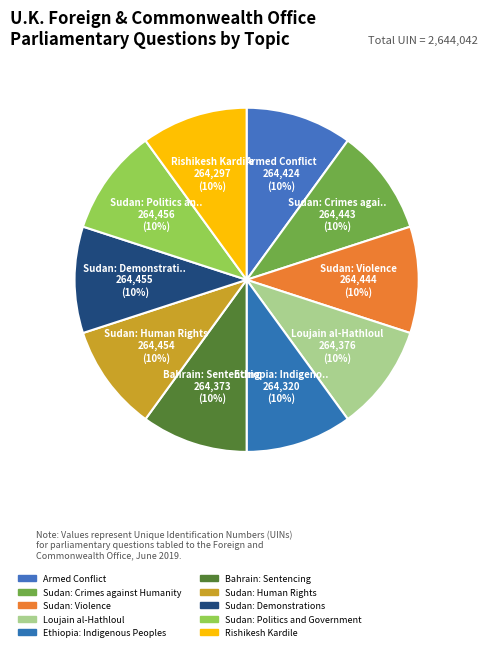

Between Sudan: Demonstrations and Sudan: Politics and Government, which is larger?

Sudan: Politics and Government